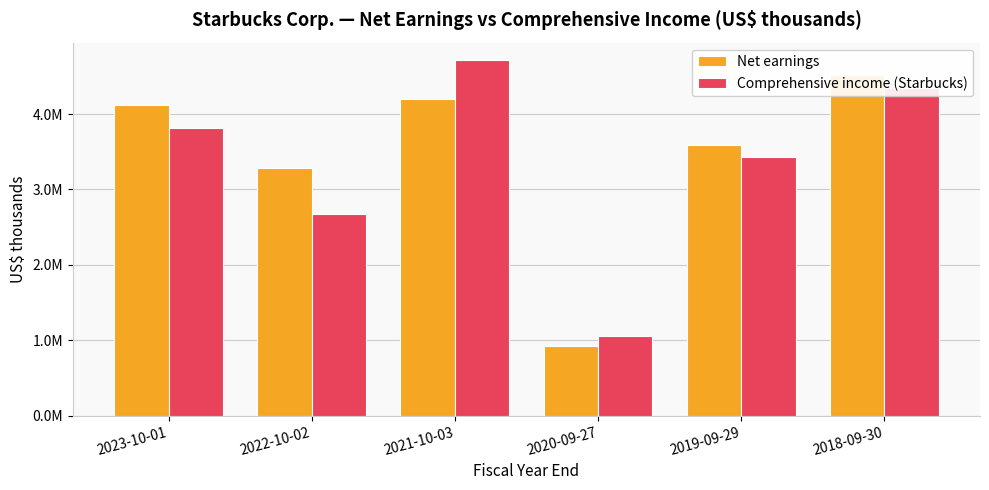

What is the approximate value of Comprehensive income (Starbucks) at 2019-09-29, to the nearest 50?

3426200